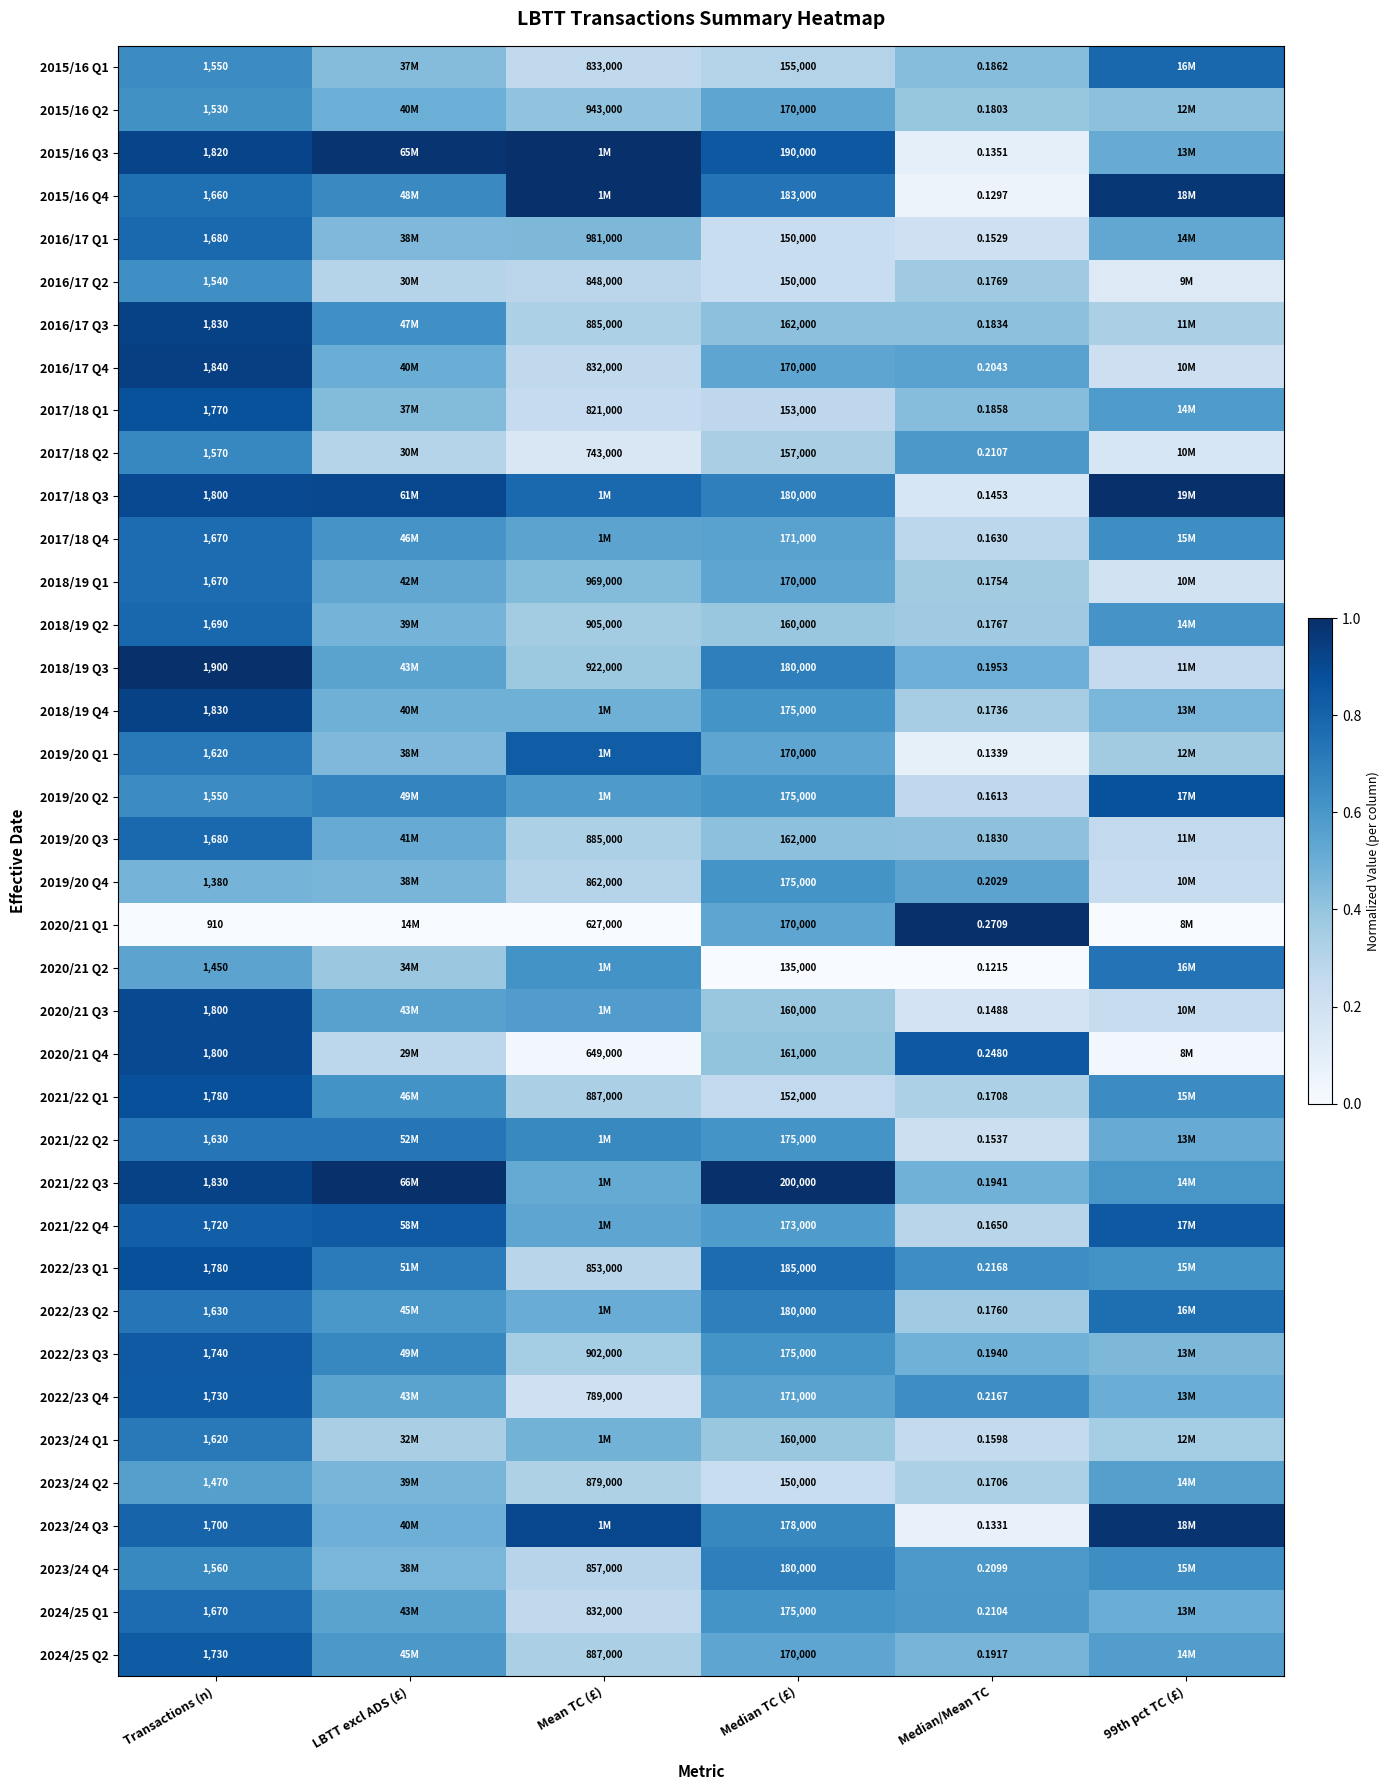

Is the value of 2015/16 Q3 at Median TC (£) greater than the value of 2017/18 Q2 at Transactions (n)?

Yes